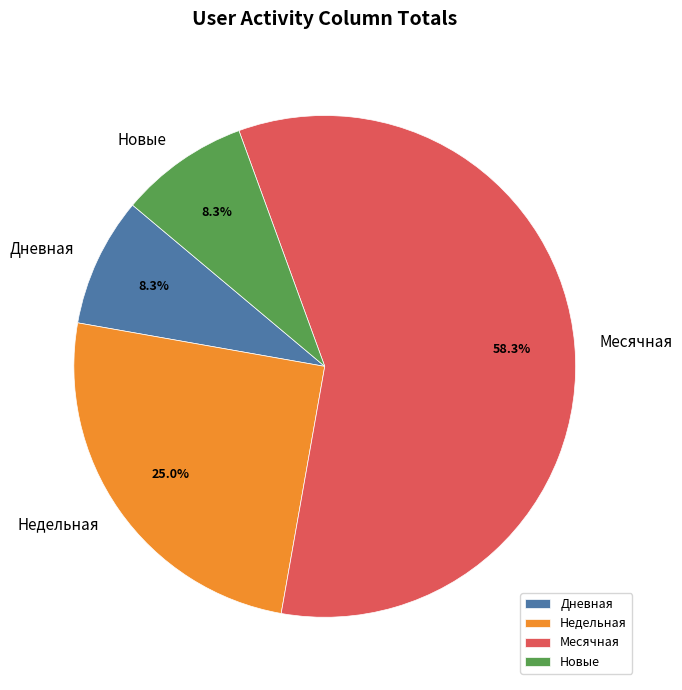

Is there any slice that represents more than half of the pie?

Yes